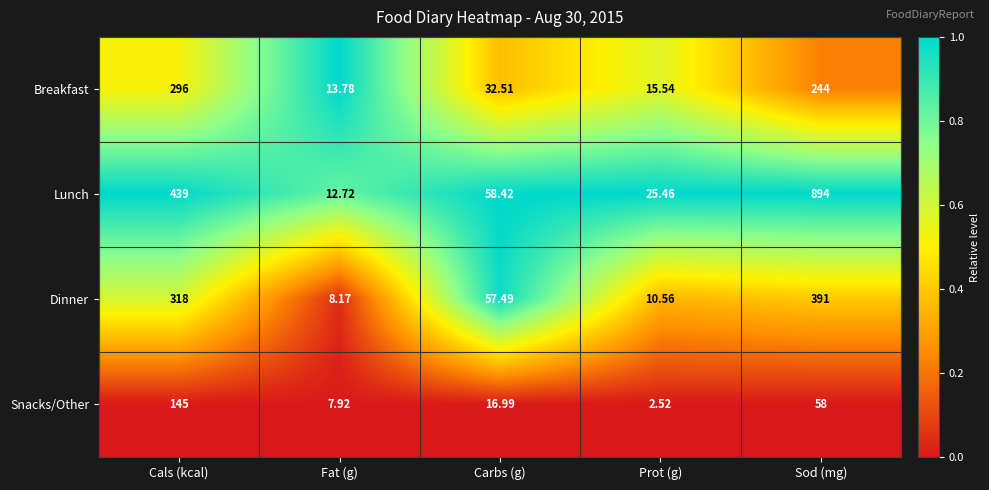

Which series has the largest total across all categories?

Lunch